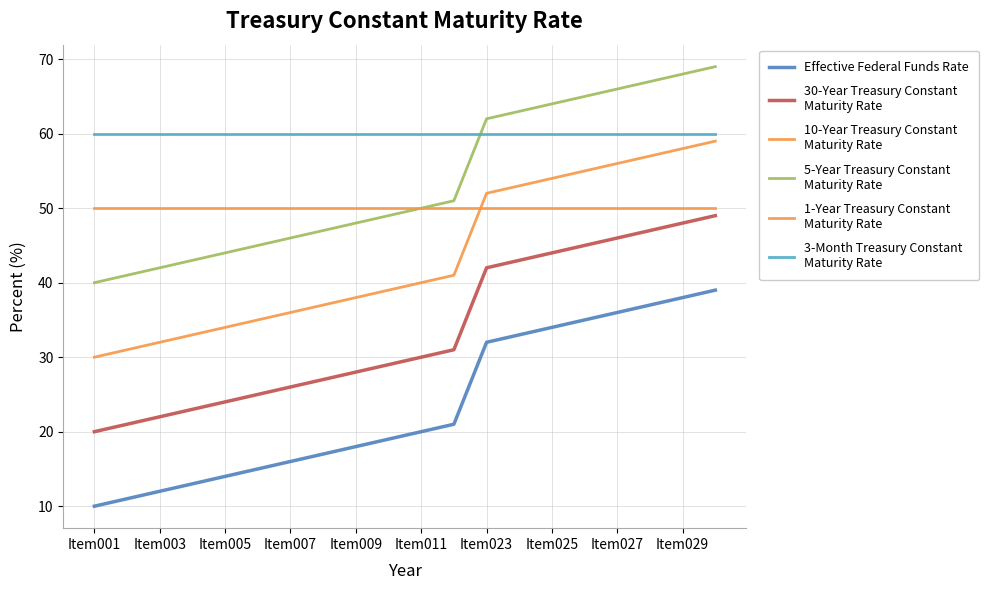

How many lines are shown in the chart?

6